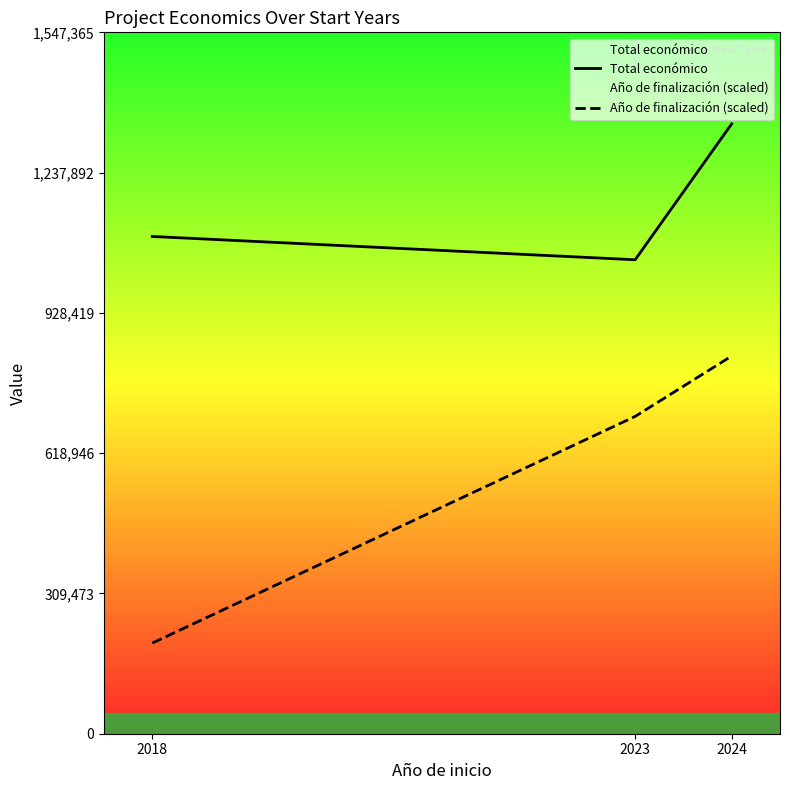

What is the highest value of the Total económico series?

1345535.0